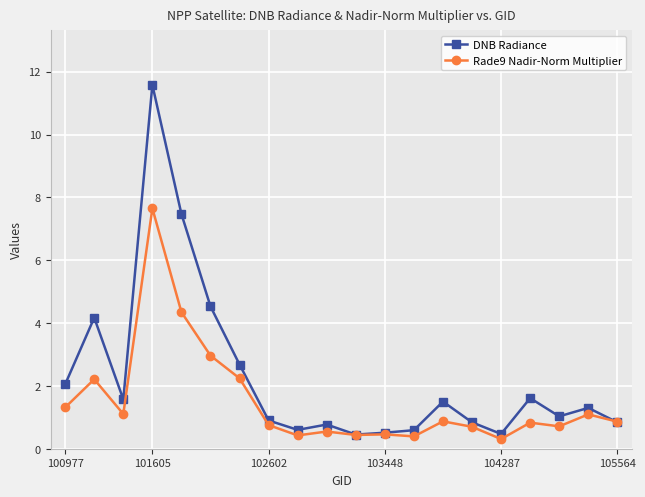

What is the lowest value of the Rade9 Nadir-Norm Multiplier series?

0.3